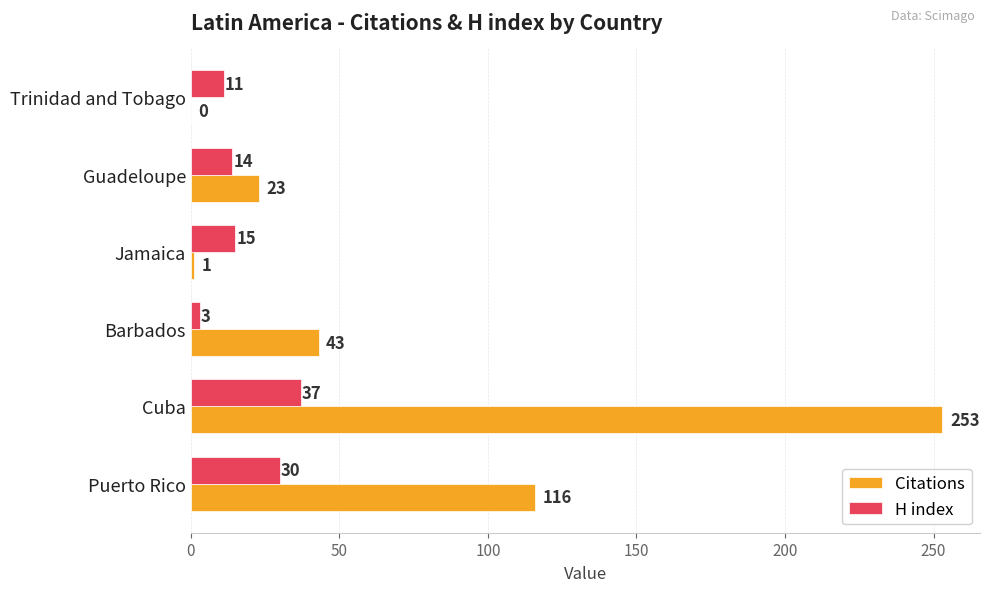

What are all the series names shown in the legend?

Citations, H index